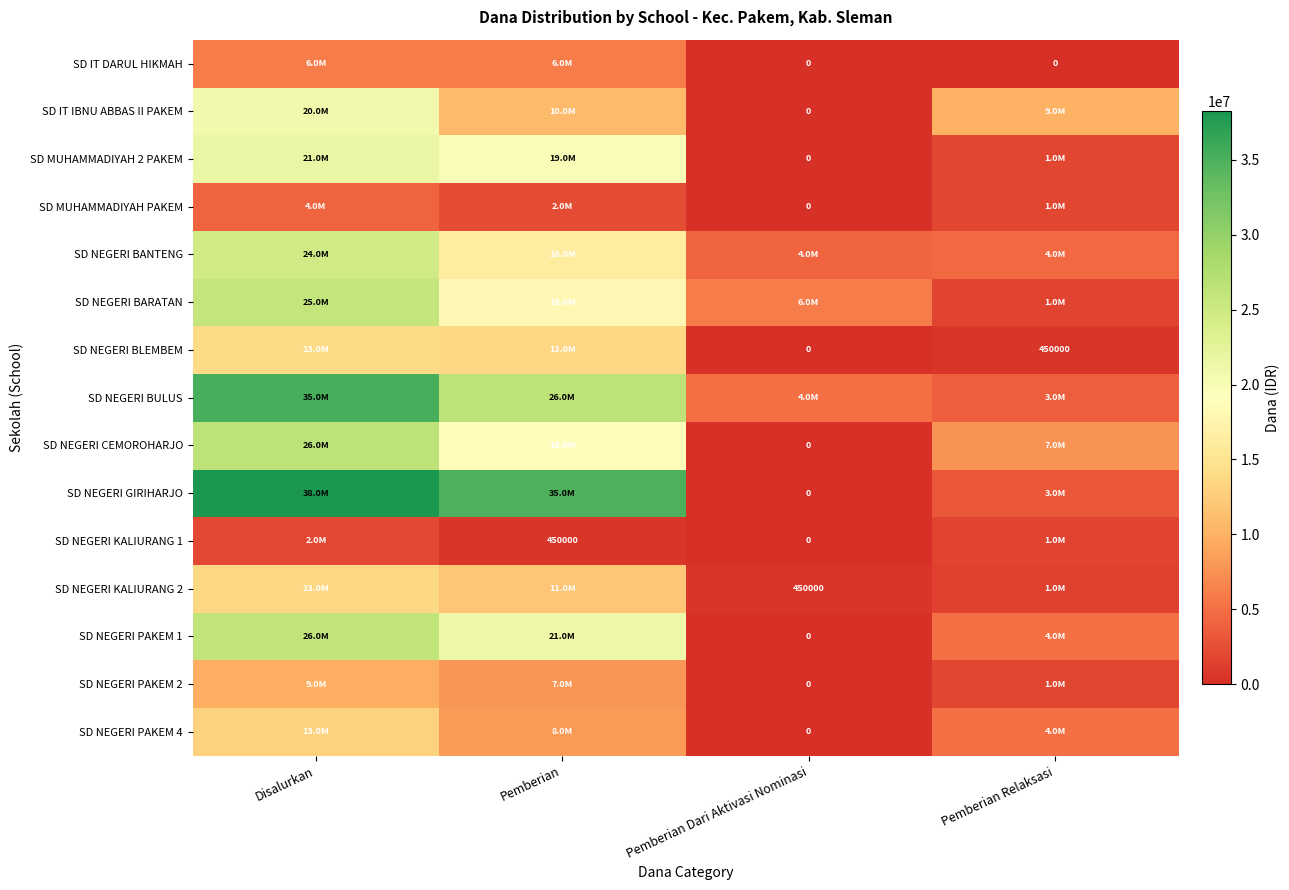

Is it true that SD NEGERI KALIURANG 1 equals 749712 at Pemberian?

False